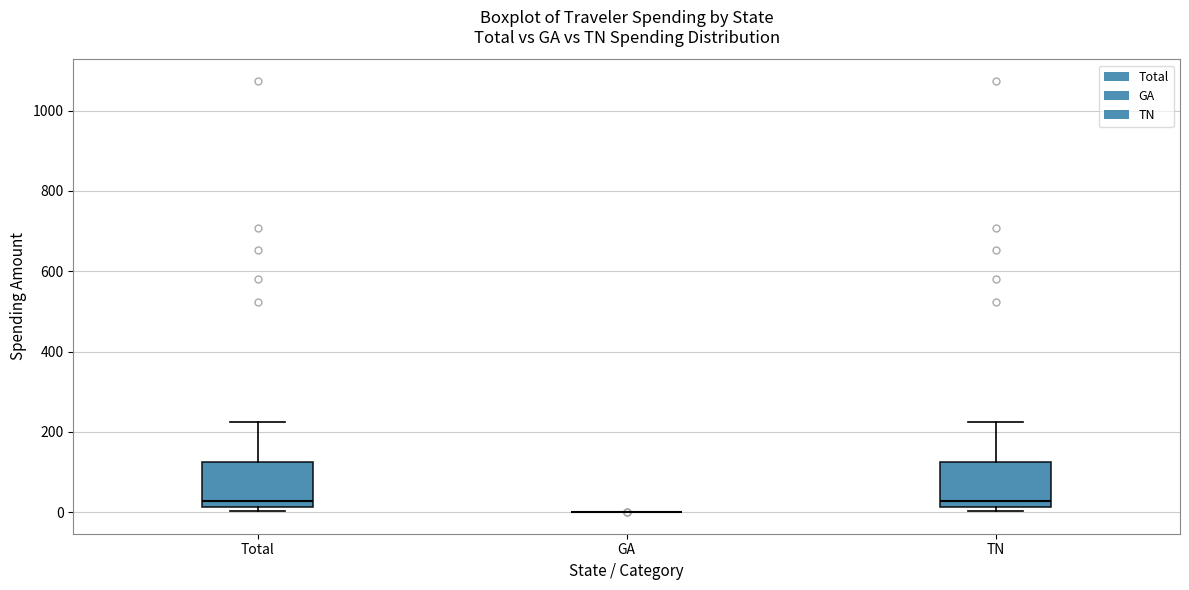

Reading left to right, read every box against the y-axis: the position of its median line, the range the box covers, and the ends of its whiskers. The values are not printed on the chart, so give them approximately, as read against the axis.

Total: median 20 (just above the box's lower edge), box 20 to 120, whiskers 0 to 220
GA: box collapsed to a line at 0, whiskers 0 to 0
TN: median 20 (just above the box's lower edge), box 20 to 120, whiskers 0 to 220